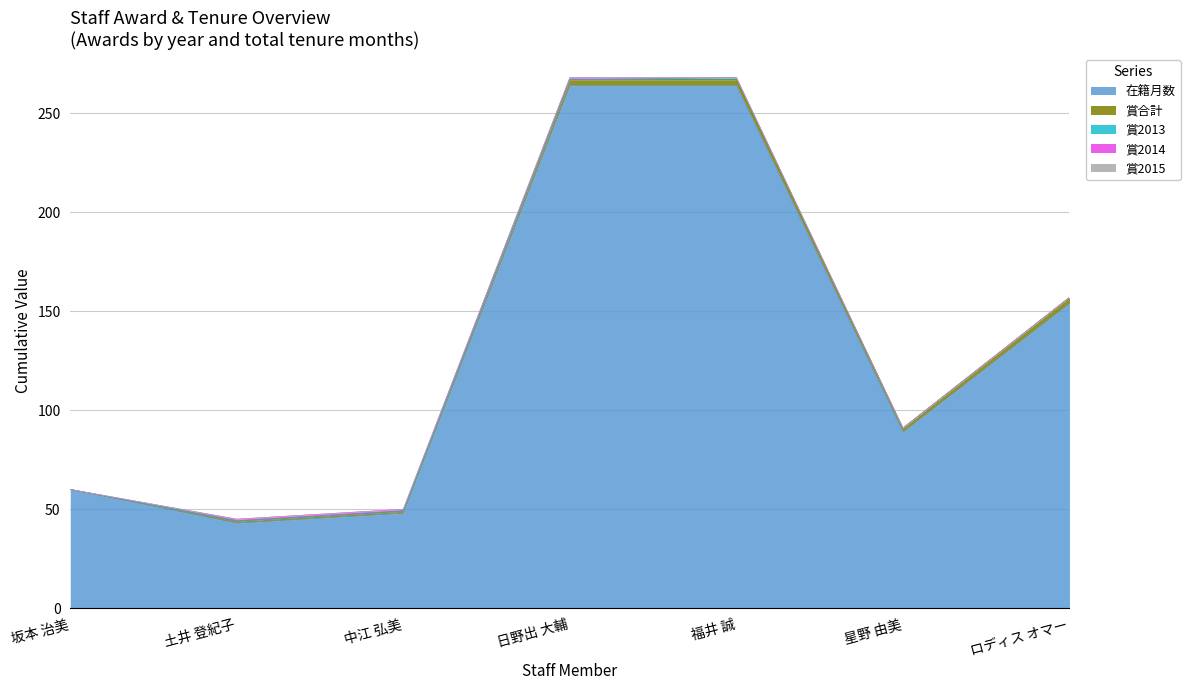

Between 中江 弘美 and 坂本 治美, which is larger?

坂本 治美